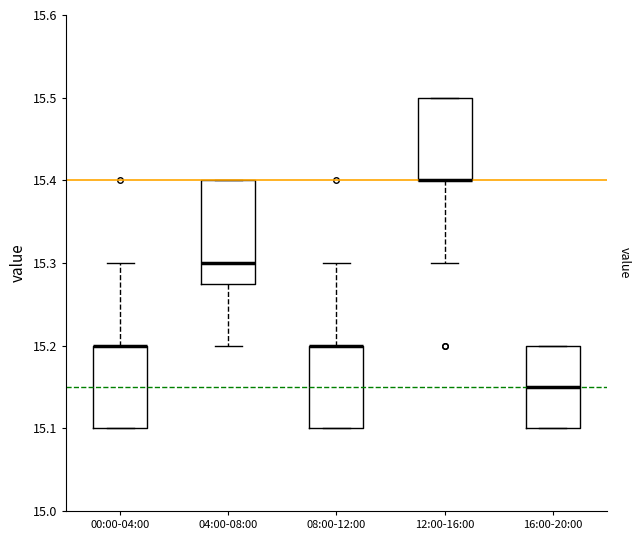

Where does the median line of the box for 04:00-08:00 sit on the y-axis? The values are not printed on the chart, so give them approximately, as read against the axis.

15.30